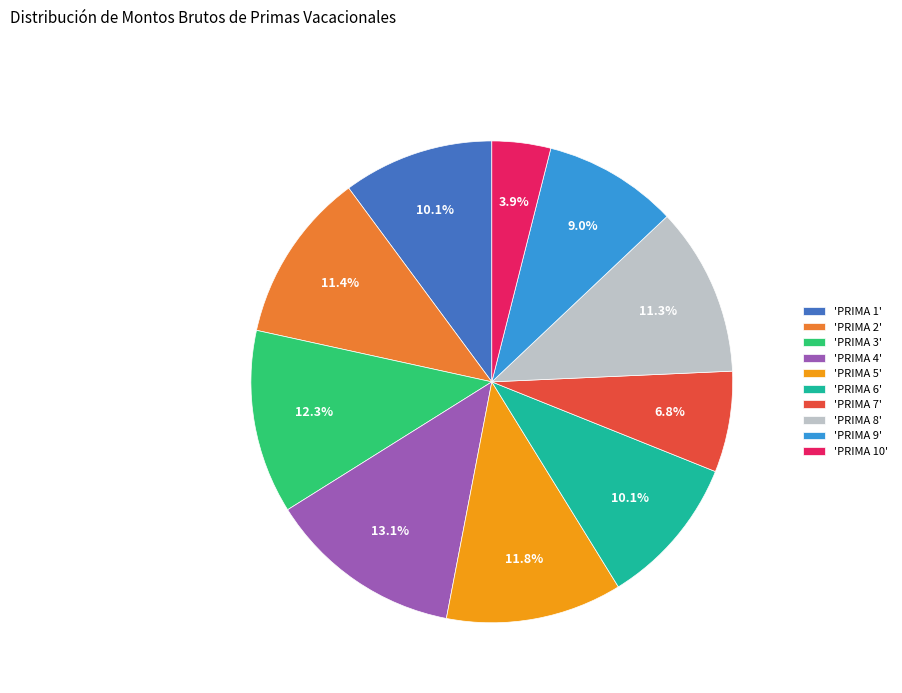

Count the number of slices in the pie.

10